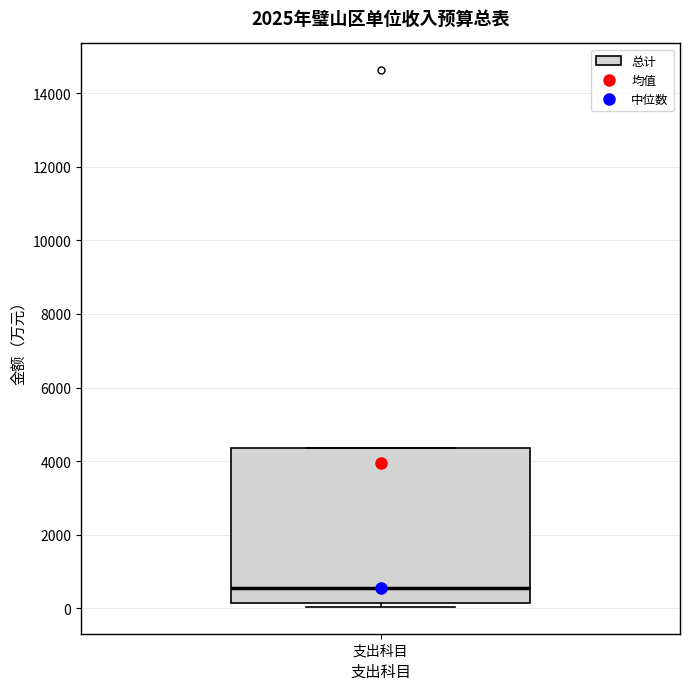

Where is the upper edge of the box for 支出科目 on the y-axis? The values are not printed on the chart, so give them approximately, as read against the axis.

4400